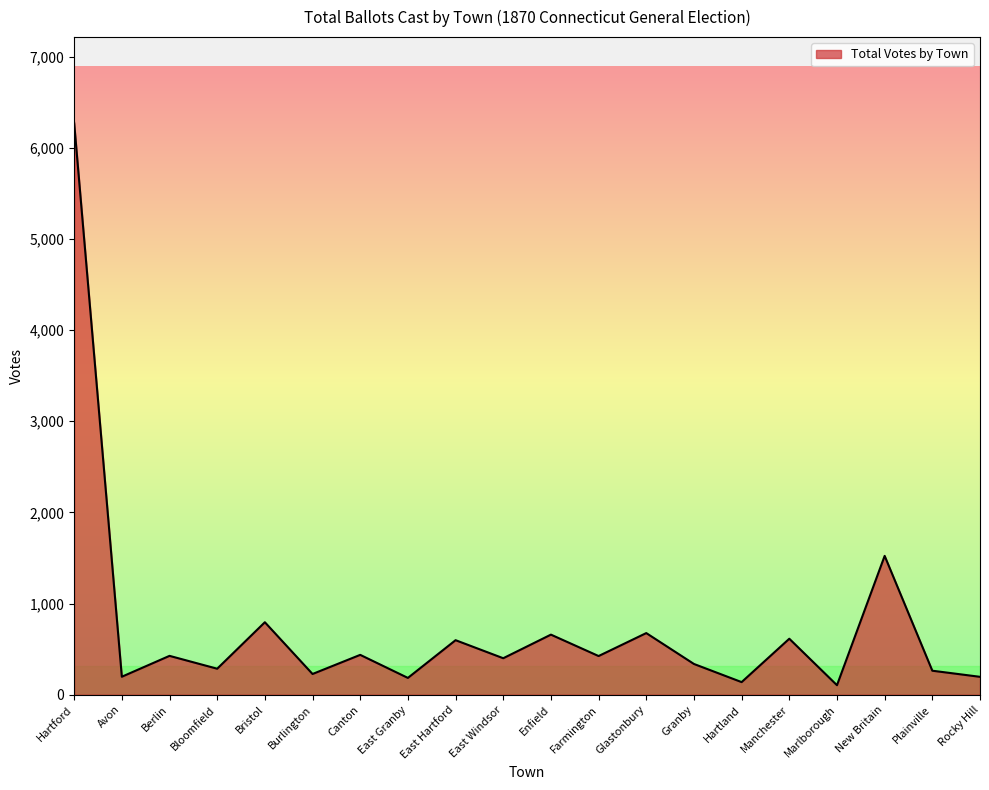

What is the difference between the maximum and minimum values?

6170